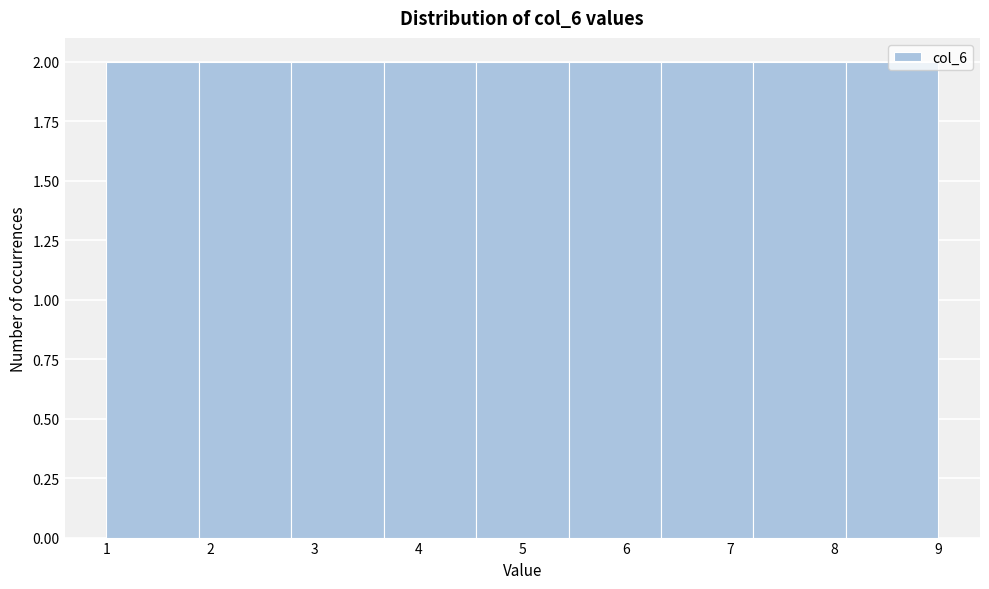

Reading left to right, transcribe this chart: for each bar, give the range it covers on the x-axis and its height. Neither the bar edges nor the heights are printed on the chart, so give them approximately, as read against the axes.

1.0 to 1.9: 2
1.9 to 2.8: 2
2.8 to 3.7: 2
3.7 to 4.6: 2
4.6 to 5.4: 2
5.4 to 6.3: 2
6.3 to 7.2: 2
7.2 to 8.1: 2
8.1 to 9.0: 2